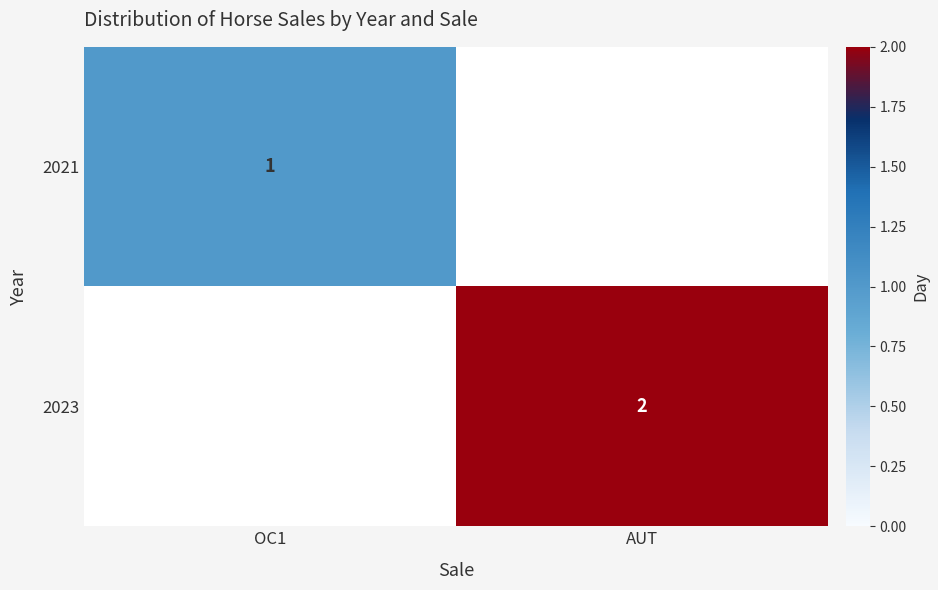

The value of 2021 at OC1 is 1. True or false?

True